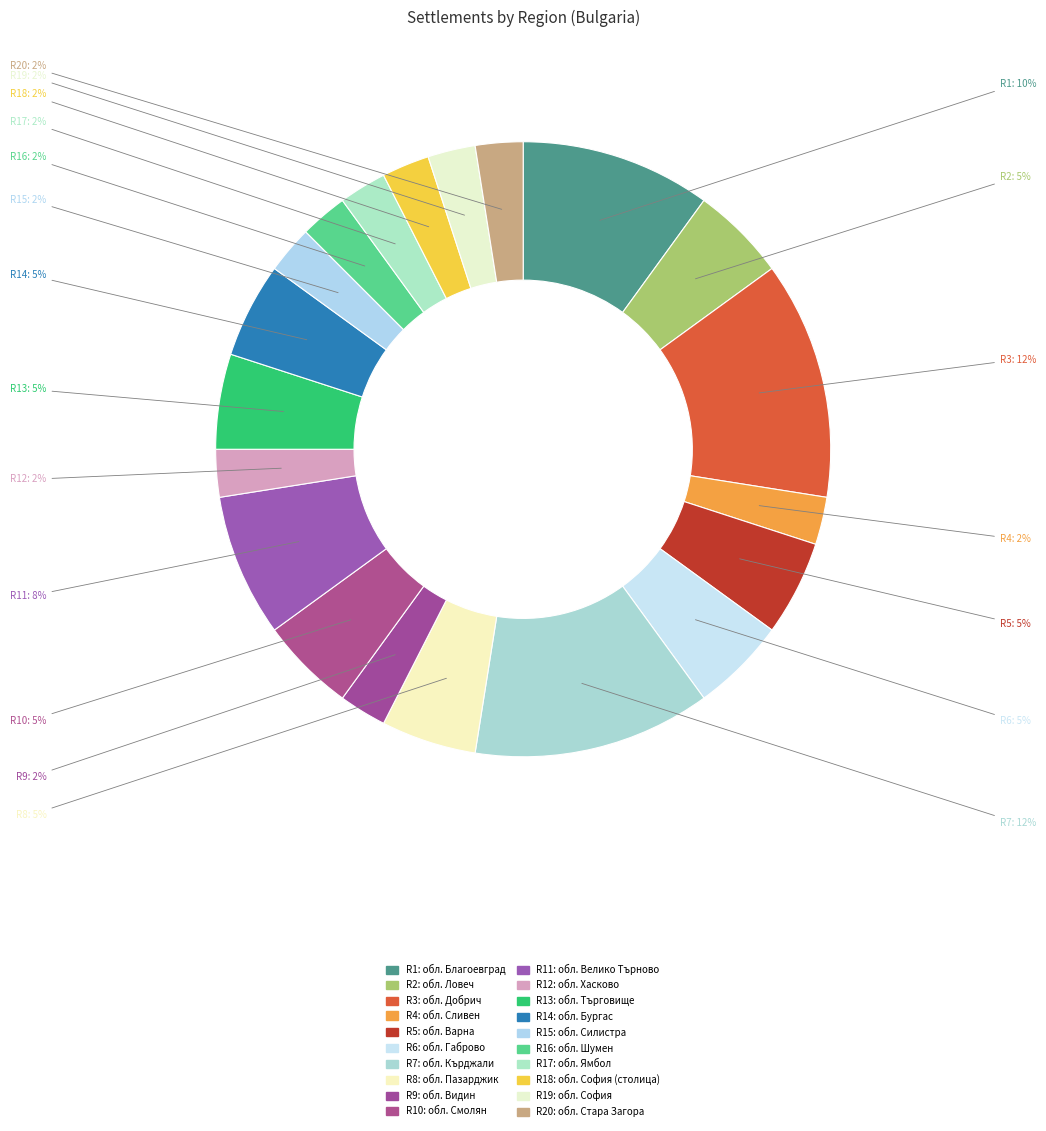

Which slice is the largest?

обл. Добрич